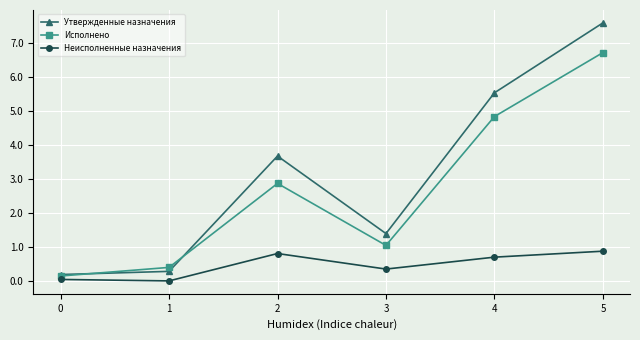

At how many categories does at least one series exceed 3?

3